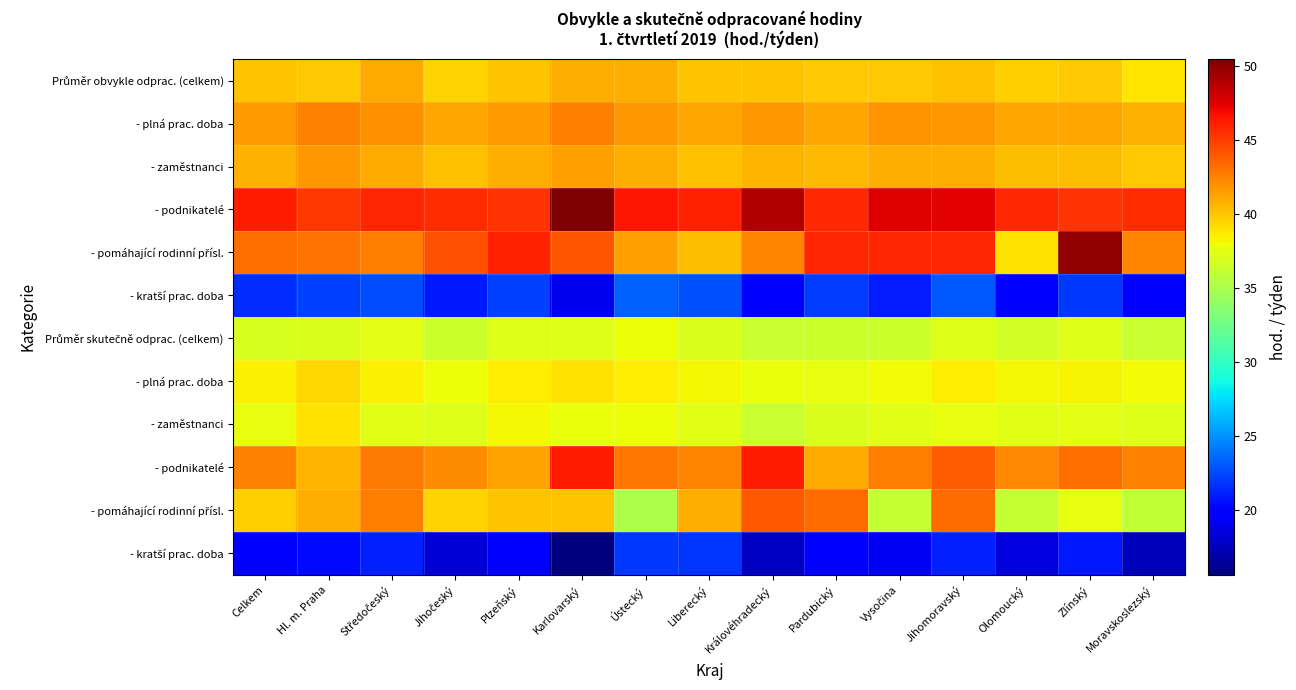

What is the spread (max minus min) of values at Hl. m. Praha?

25.0